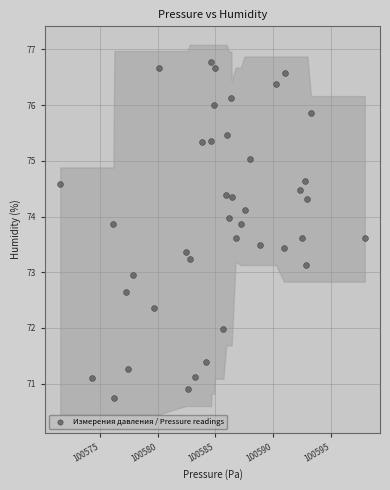

What is the range of Y values (max minus min)?

6.0